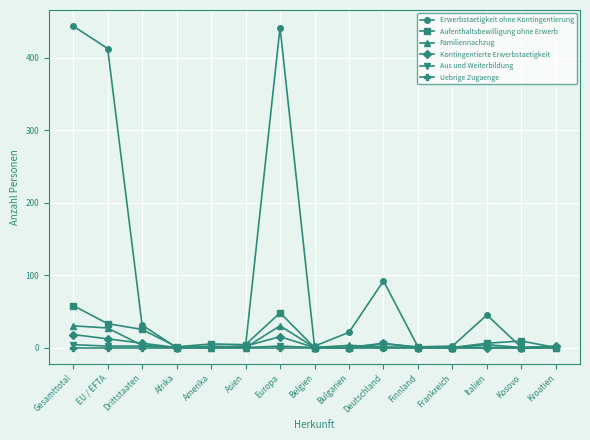

What is the maximum value shown in the chart?

444